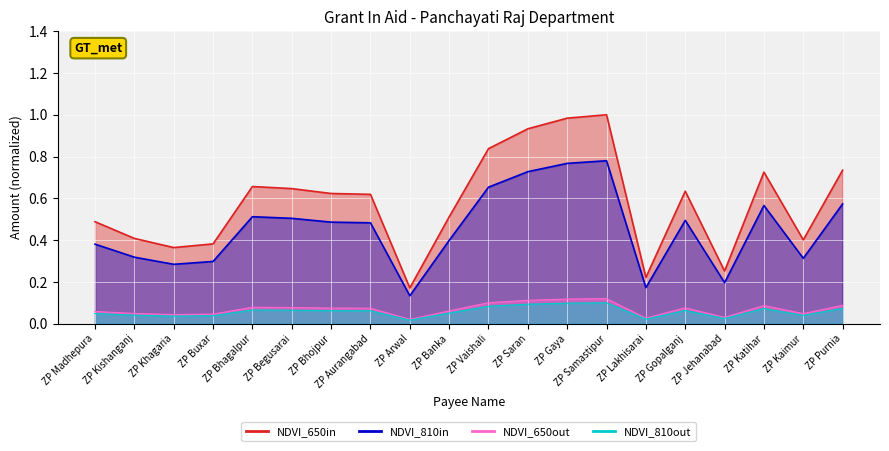

Between ZP Buxar and ZP Khagaria, which is larger?

ZP Buxar